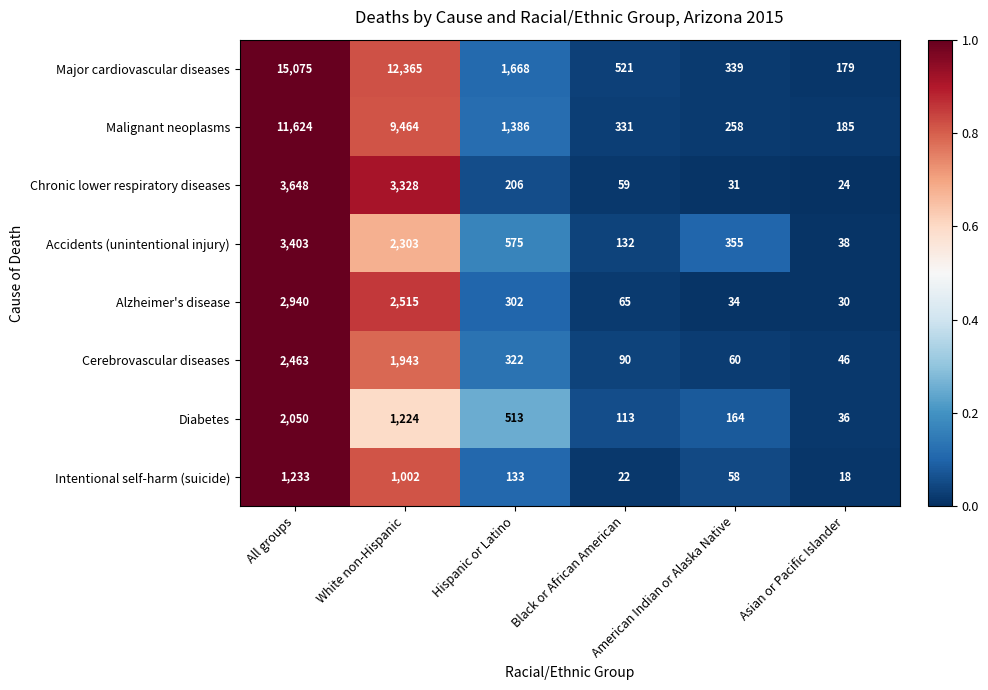

Which series has the largest range (max minus min)?

Major cardiovascular diseases